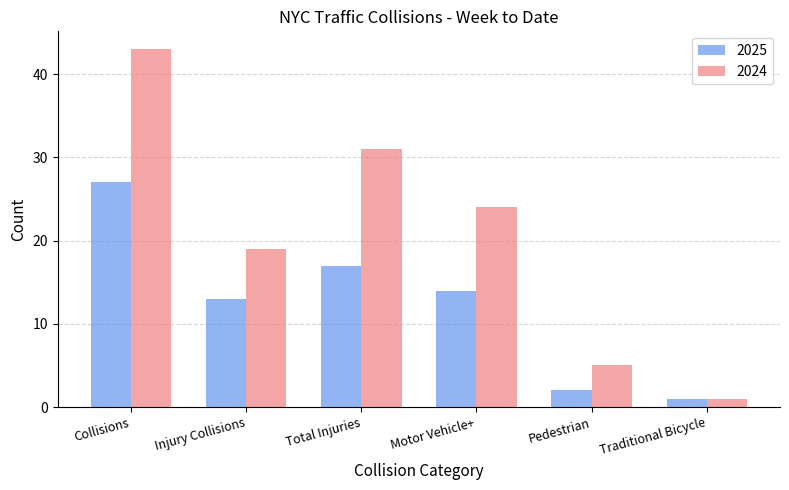

What is the value of the 2025 bar at the 5th from the left?

2